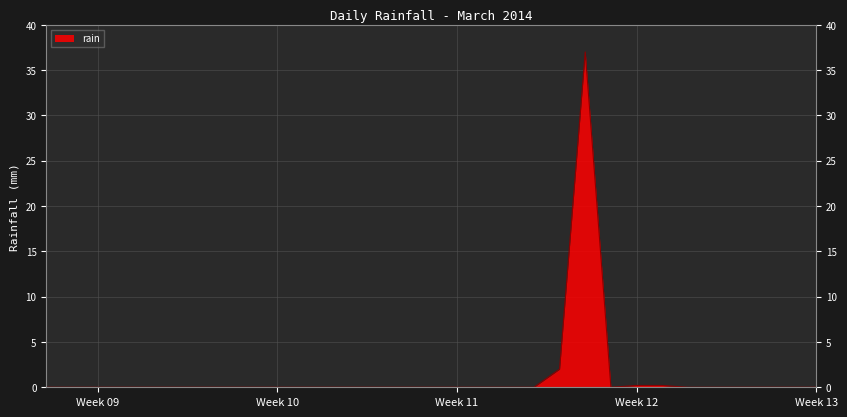

True or false: the data has more than 0 interior local peaks.

True